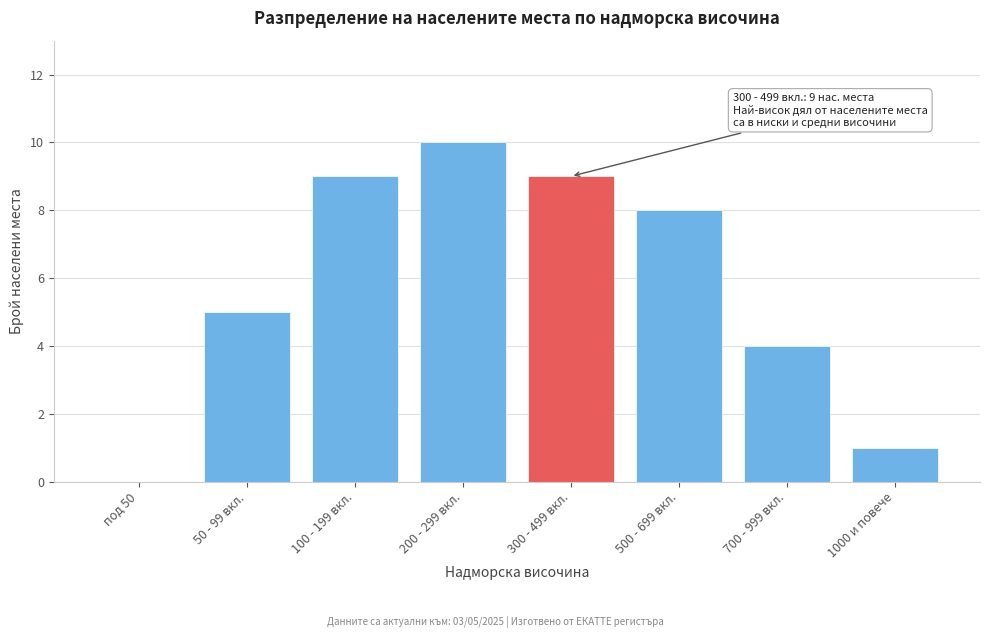

Reading left to right, extract all data points from this chart.

под 50=0	50 - 99 вкл.=5	100 - 199 вкл.=9	200 - 299 вкл.=10	300 - 499 вкл.=9	500 - 699 вкл.=8	700 - 999 вкл.=4	1000 и повече=1